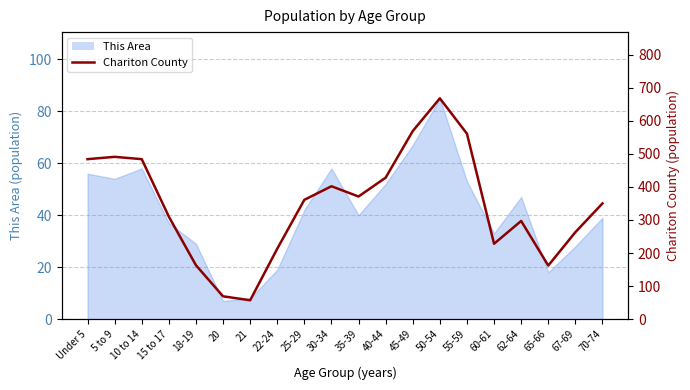

What is the label of the 14th point from the right?

21